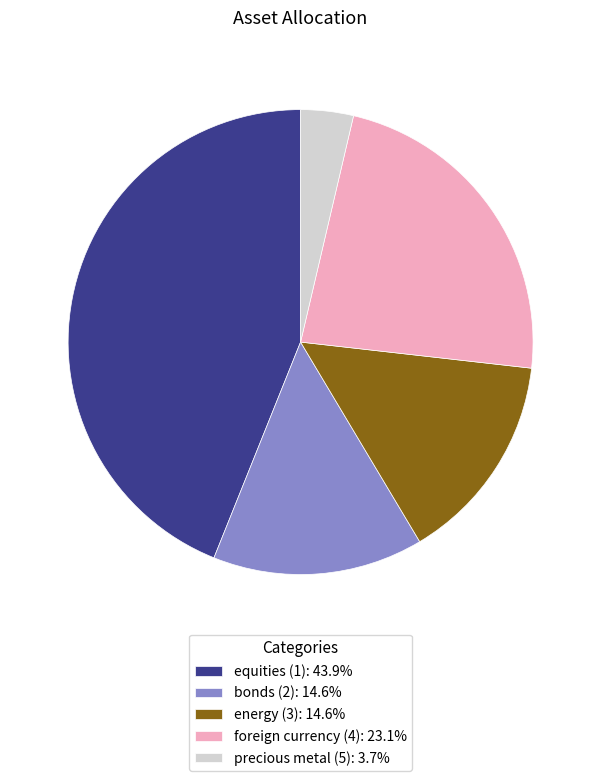

Does foreign currency (4): 23.1% represent more than half of the total?

No